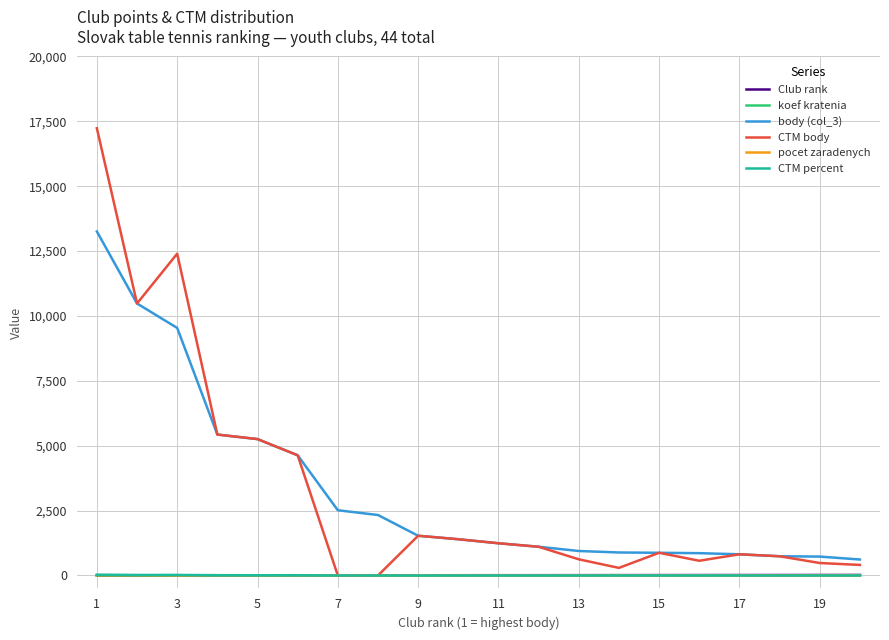

True or false: CTM percent and body (col_3) intersect in this chart.

False